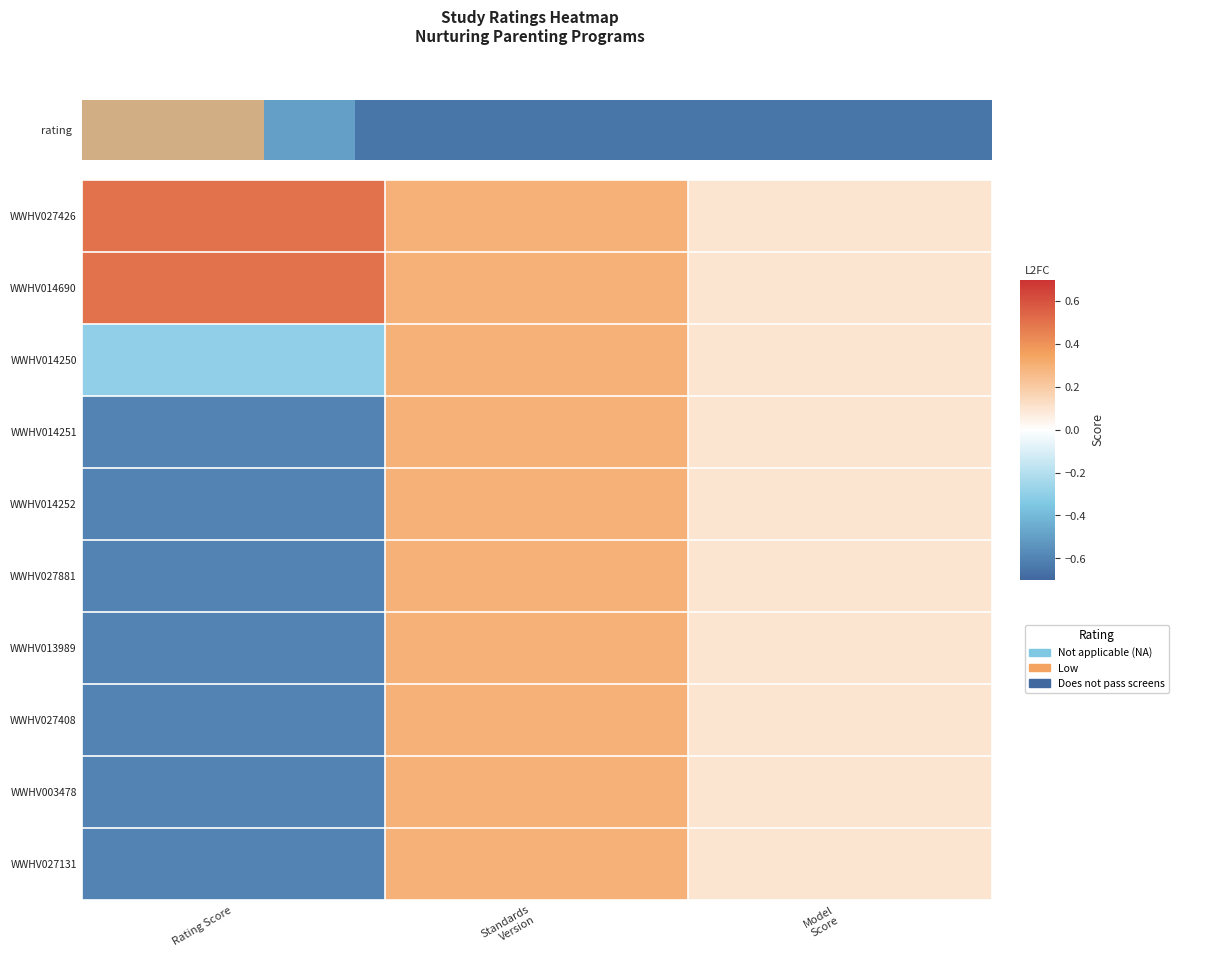

At which category is the sum across all series the highest?

Standards
Version